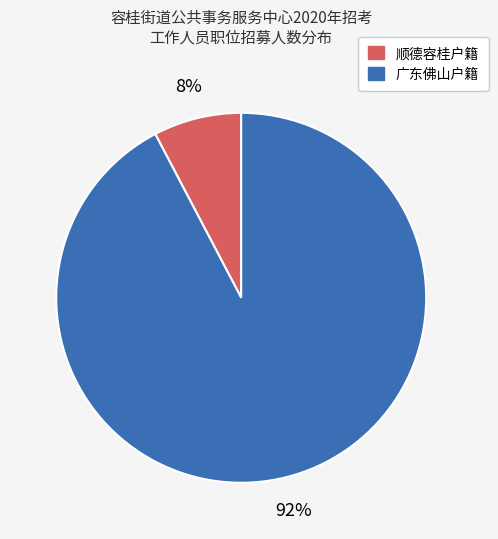

To the nearest percent, what is the average slice percentage?

50%